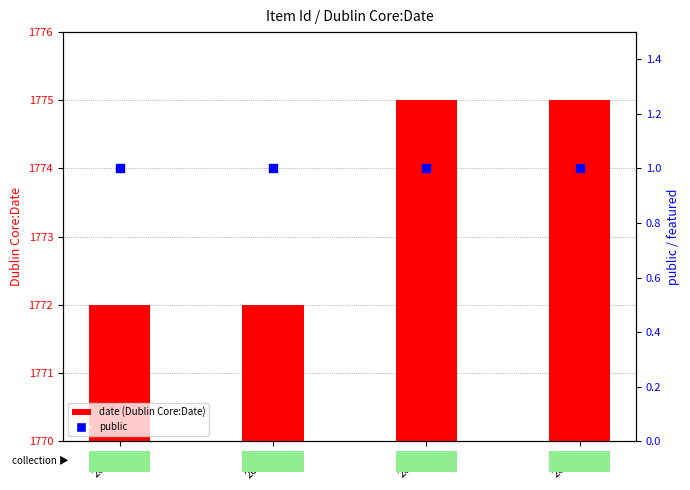

What is the total value across all series at 26643?

1773